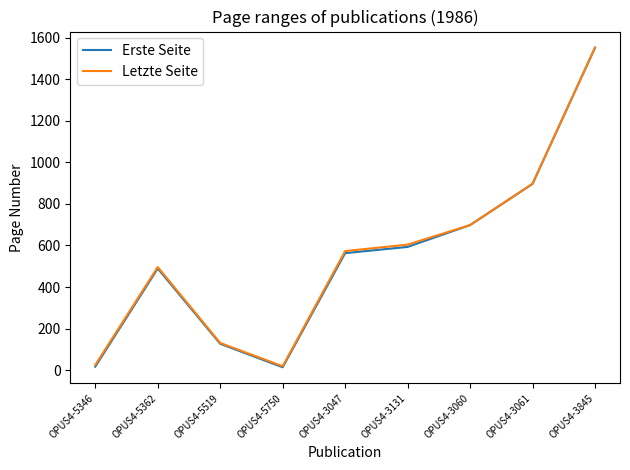

Is the value of Erste Seite at OPUS4-5750 greater than the value of Letzte Seite at OPUS4-3061?

No